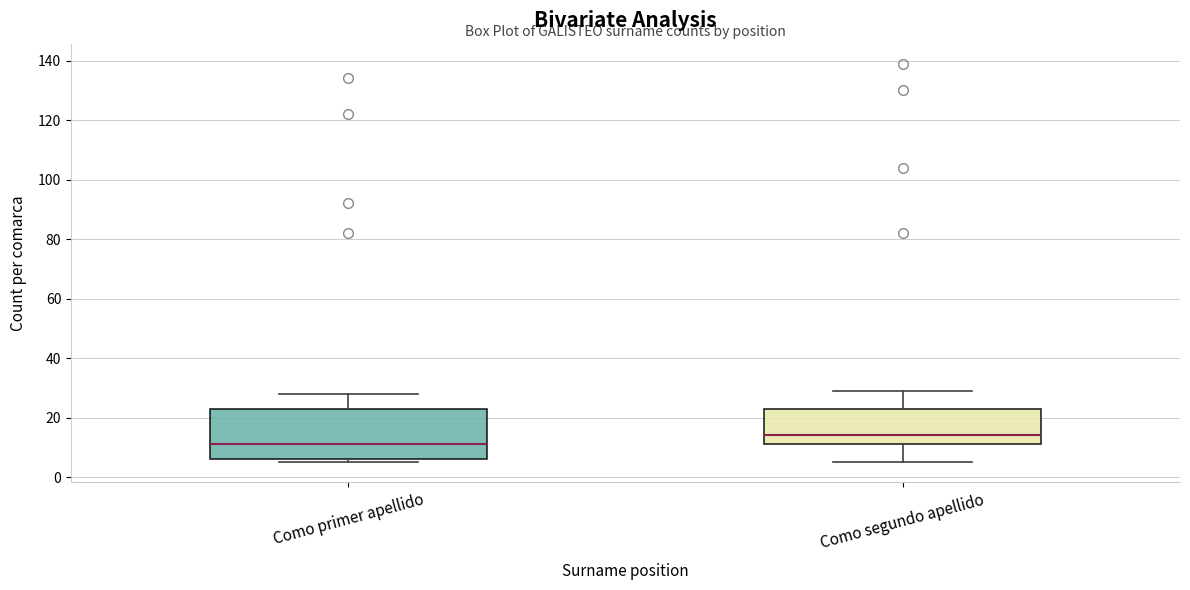

Where is the upper edge of the box for Como primer apellido on the y-axis? The values are not printed on the chart, so give them approximately, as read against the axis.

24